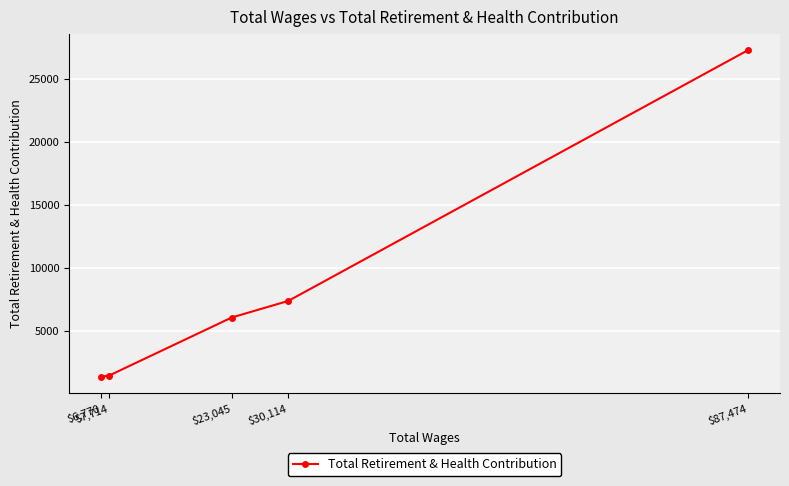

What is the greatest value displayed?

27253